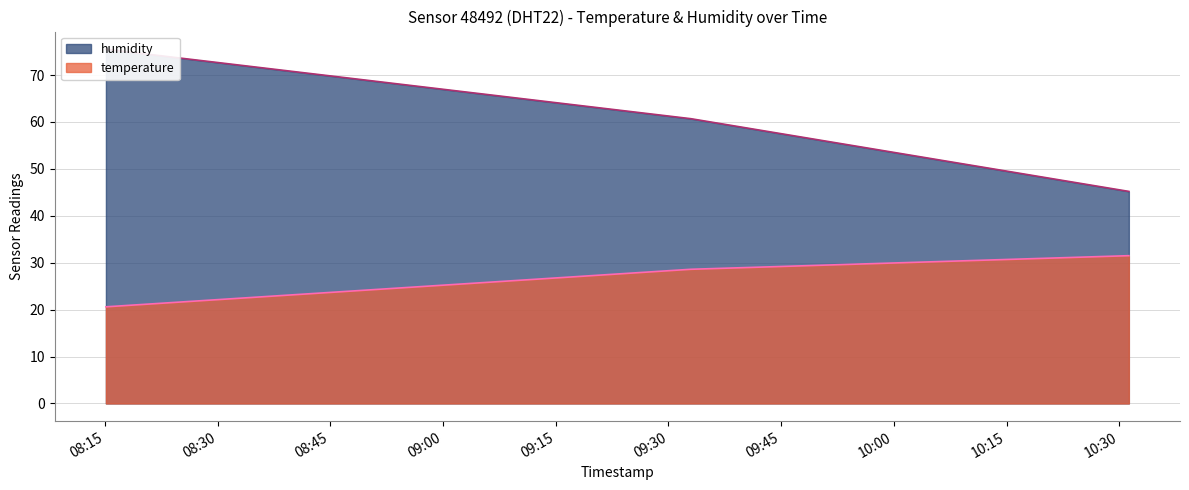

What is the difference between the maximum and minimum values in the humidity series?

30.3